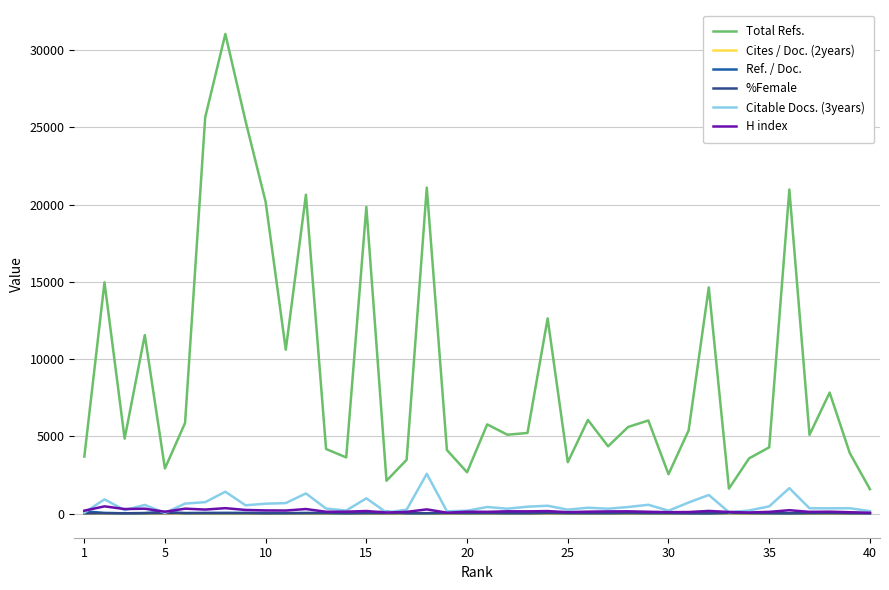

True or false: Citable Docs. (3years) and Total Refs. intersect in this chart.

False